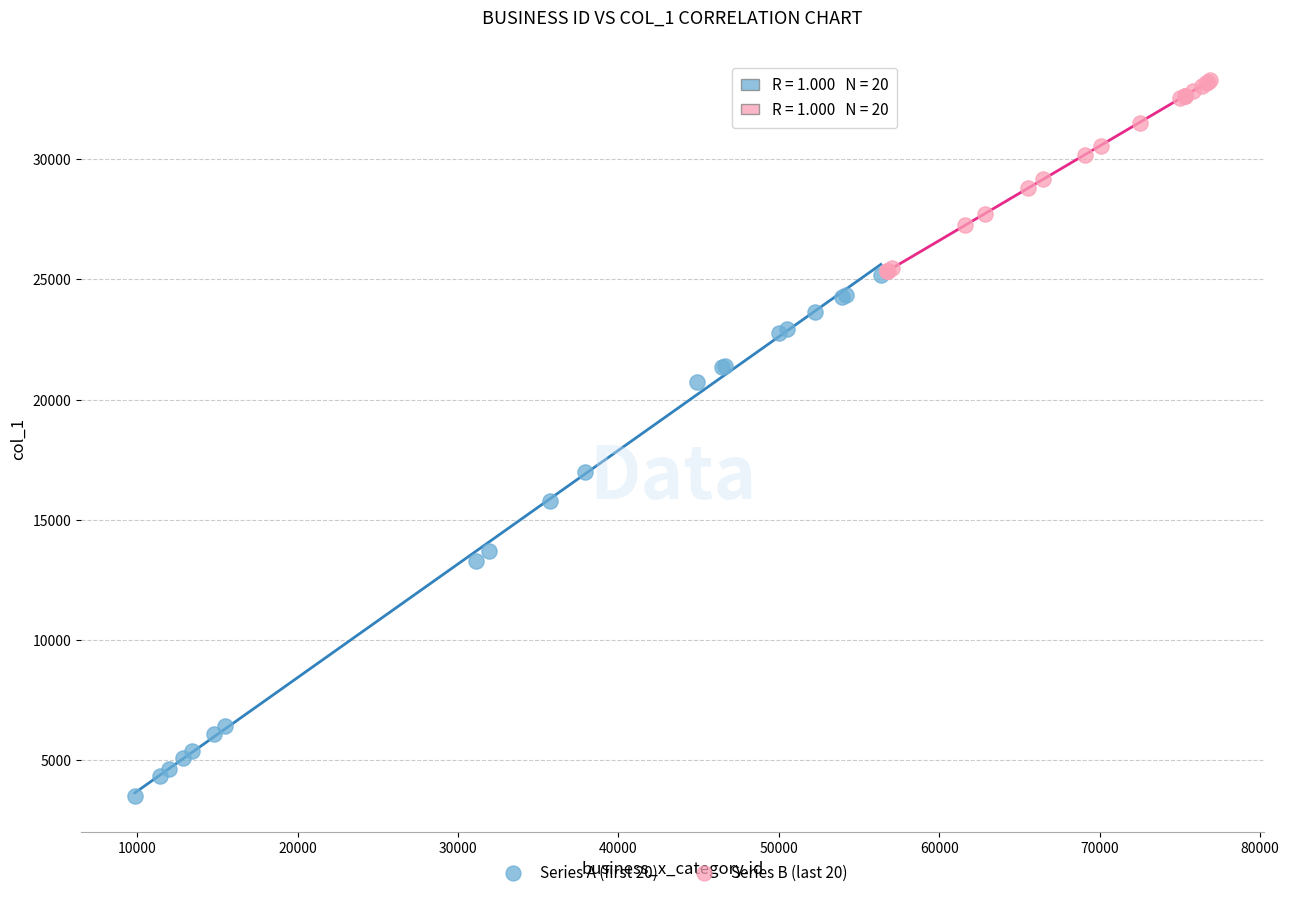

Which series has the widest spread of Y values?

Series A (first 20)